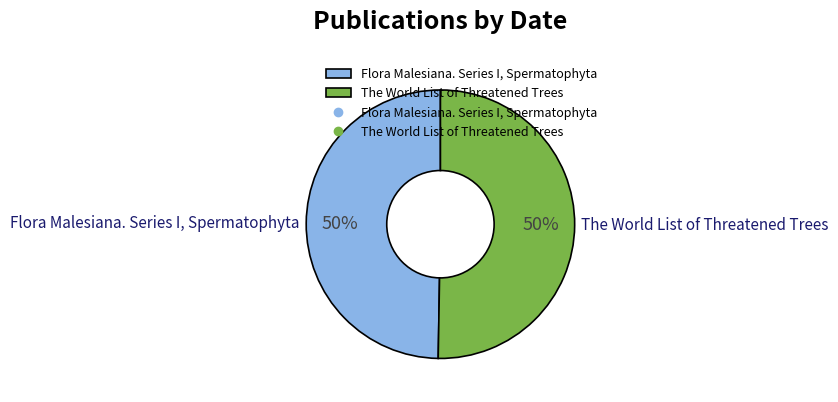

To the nearest percent, what percentage of the pie is Flora Malesiana. Series I, Spermatophyta?

50%